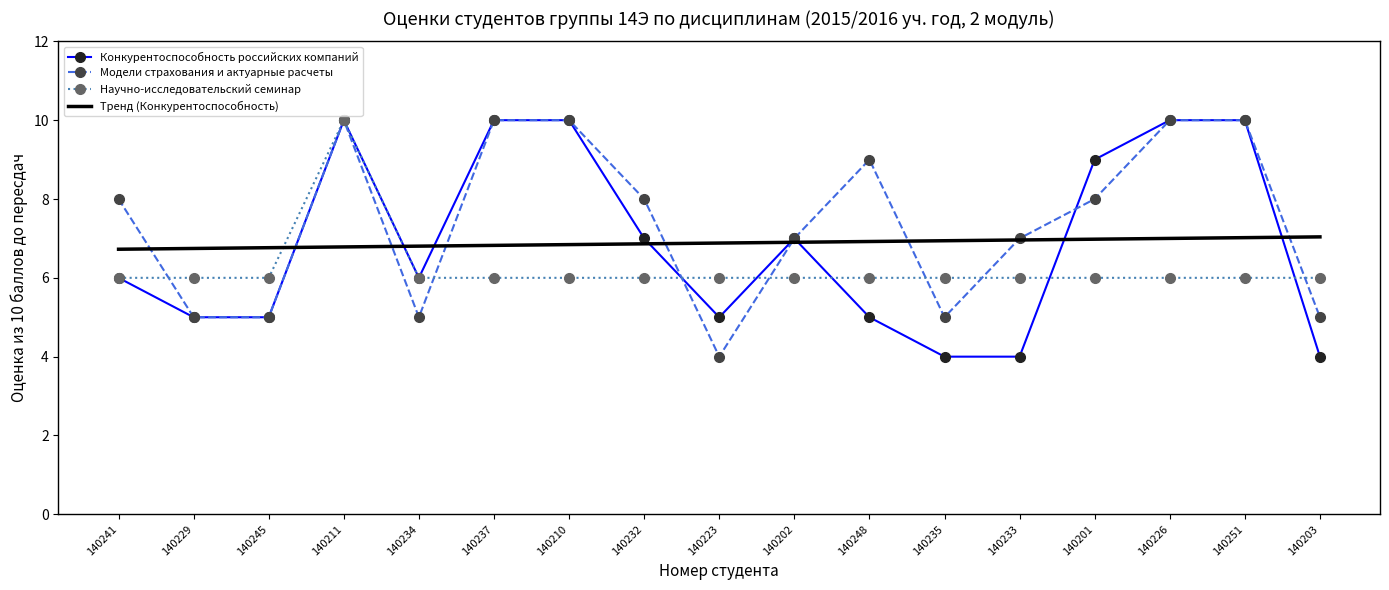

What is the total value across all series at 140237?

32.8